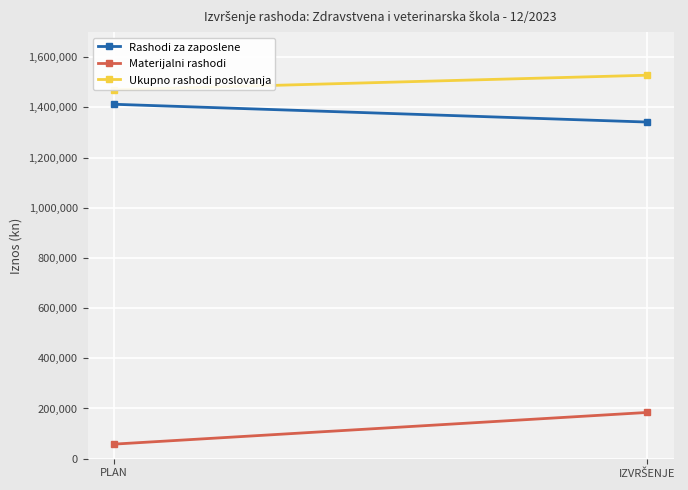

What position from the right is IZVRŠENJE?

1